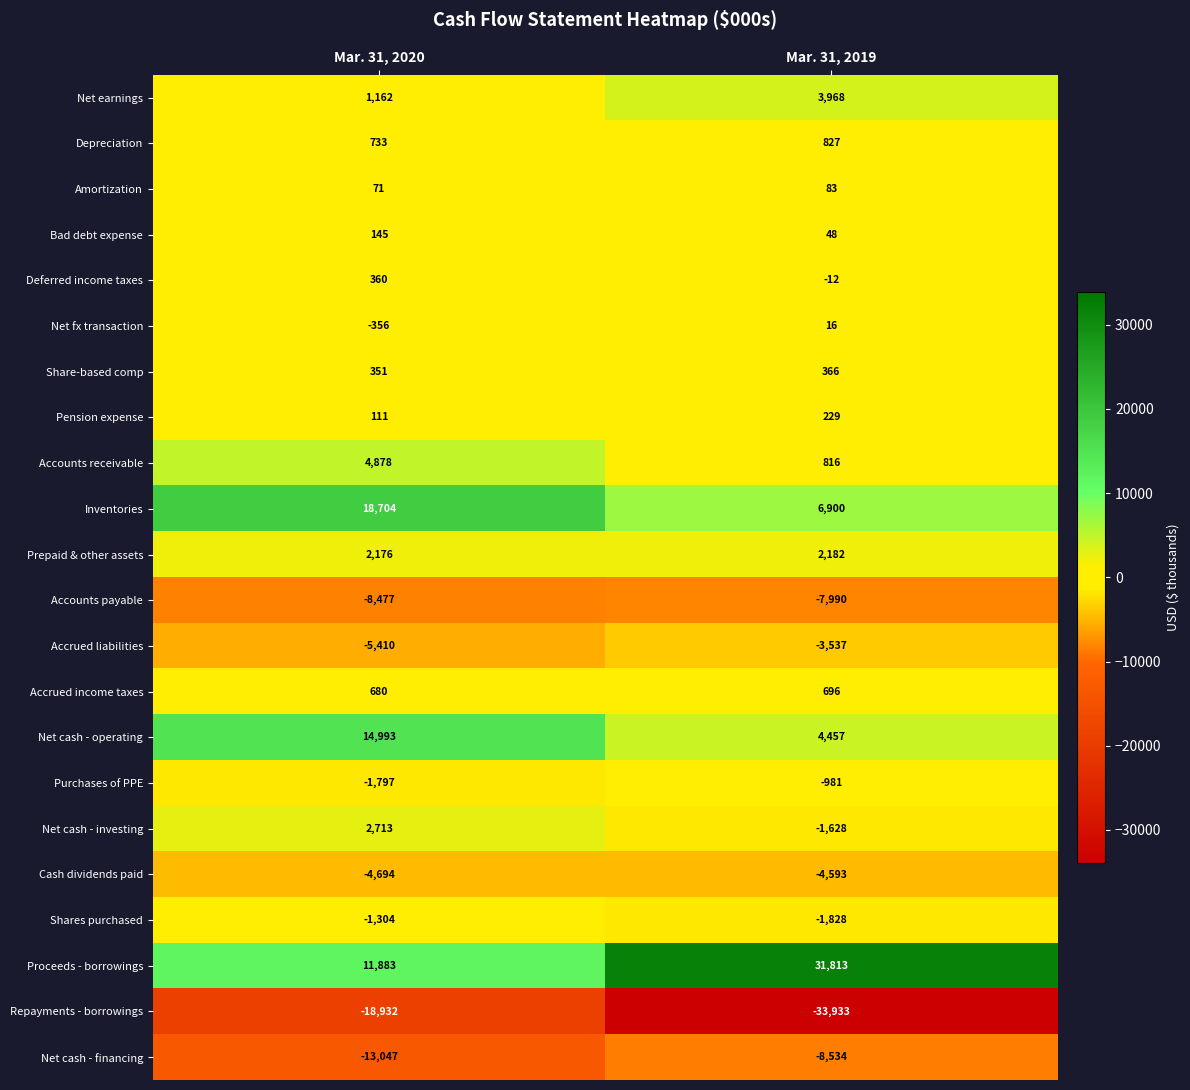

The Accrued income taxes series shows 1008 at Mar. 31, 2019. True or false?

False